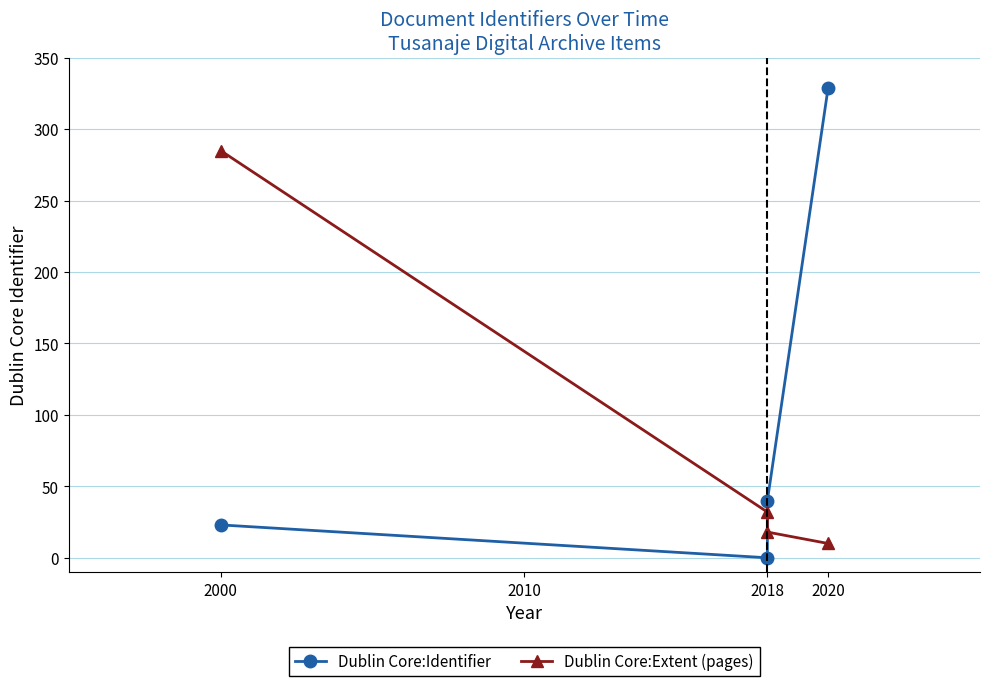

What are all the series names shown in the legend?

Dublin Core:Identifier, Dublin Core:Extent (pages)